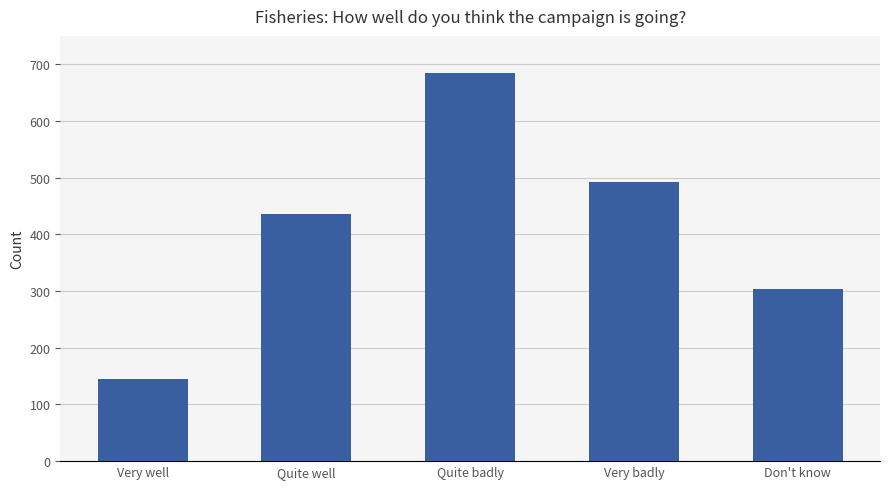

Reading left to right, what are all the values shown in this chart?

Very well=144	Quite well=435	Quite badly=684	Very badly=493	Don't know=304